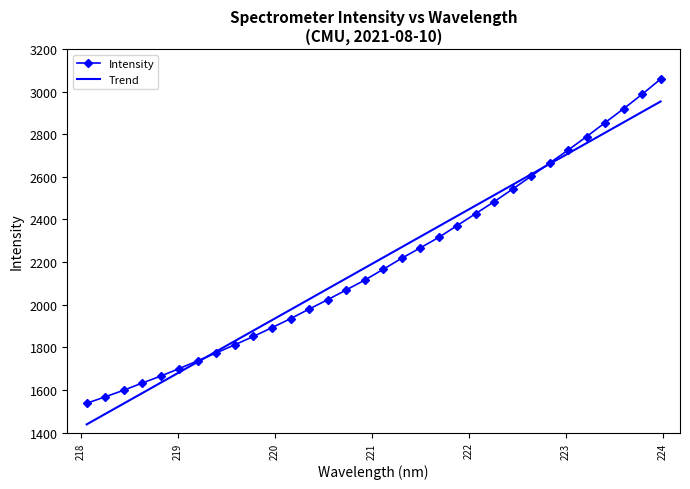

Reading left to right, extract all data points from this chart.

Intensity: 1537.7	1567.8	1598.9	1632.6	1665.3	1700.6	1737.3	1774.4	1812.4	1851.4	1892.5	1934.5	1979.4	2023.3	2069.1	2115.2	2165.9	2217.8	2266.4	2315.6	2371.5	2427.3	2483.7	2542.7	2603.1	2664.9	2725.8	2789.1	2854.5	2919.8	2987.8	3058.8
Trend: 1438.5	1487.5	1536.4	1585.3	1634.3	1683.2	1732.1	1781.0	1829.9	1878.8	1927.8	1976.7	2025.5	2074.4	2123.3	2172.2	2221.1	2269.9	2318.8	2367.7	2416.6	2465.4	2514.3	2563.1	2612.0	2660.8	2709.7	2758.5	2807.3	2856.1	2905.0	2953.8